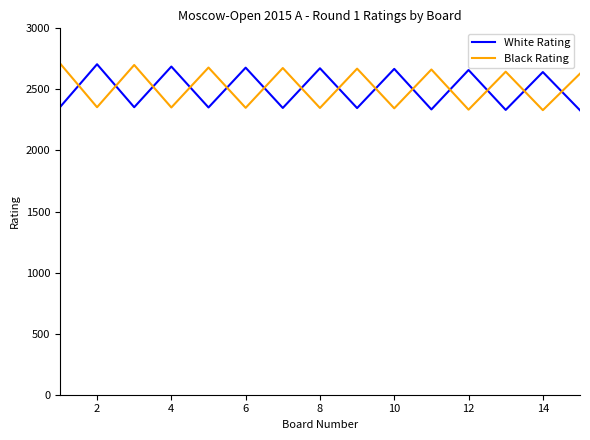

What is the difference between the maximum and minimum values in the Black Rating series?

384